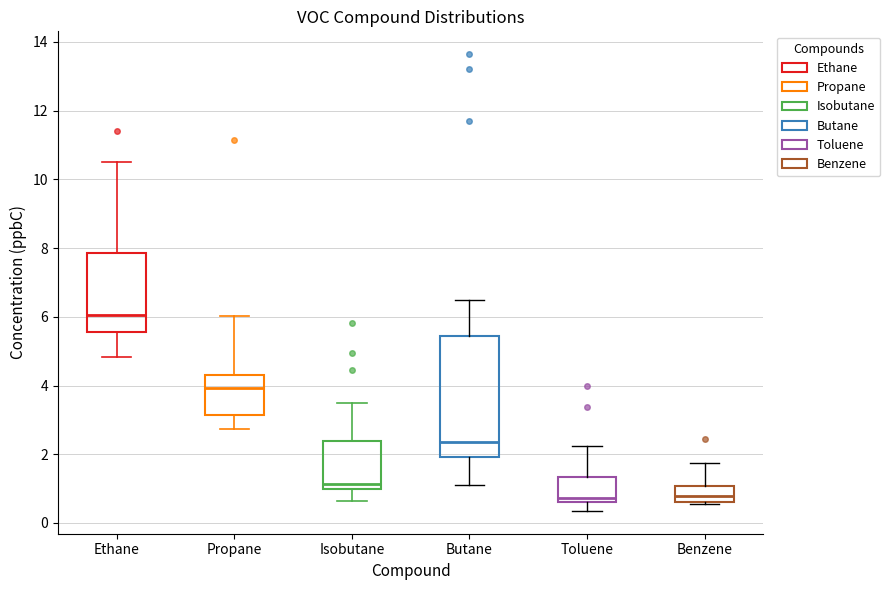

Reading left to right, transcribe this box plot: for each box, give where its median line is, the range the box spans, and where its two whiskers end, as read against the y-axis. The values are not printed on the chart, so give them approximately, as read against the axis.

Ethane: median 6.0, box 5.6 to 7.8, whiskers 4.8 to 10.6
Propane: median 4.0, box 3.2 to 4.4, whiskers 2.8 to 6.0
Isobutane: median 1.2, box 1.0 to 2.4, whiskers 0.6 to 3.4
Butane: median 2.4, box 2.0 to 5.4, whiskers 1.2 to 6.4
Toluene: median 0.8, box 0.6 to 1.4, whiskers 0.4 to 2.2
Benzene: median 0.8, box 0.6 to 1.0, whiskers 0.6 to 1.8